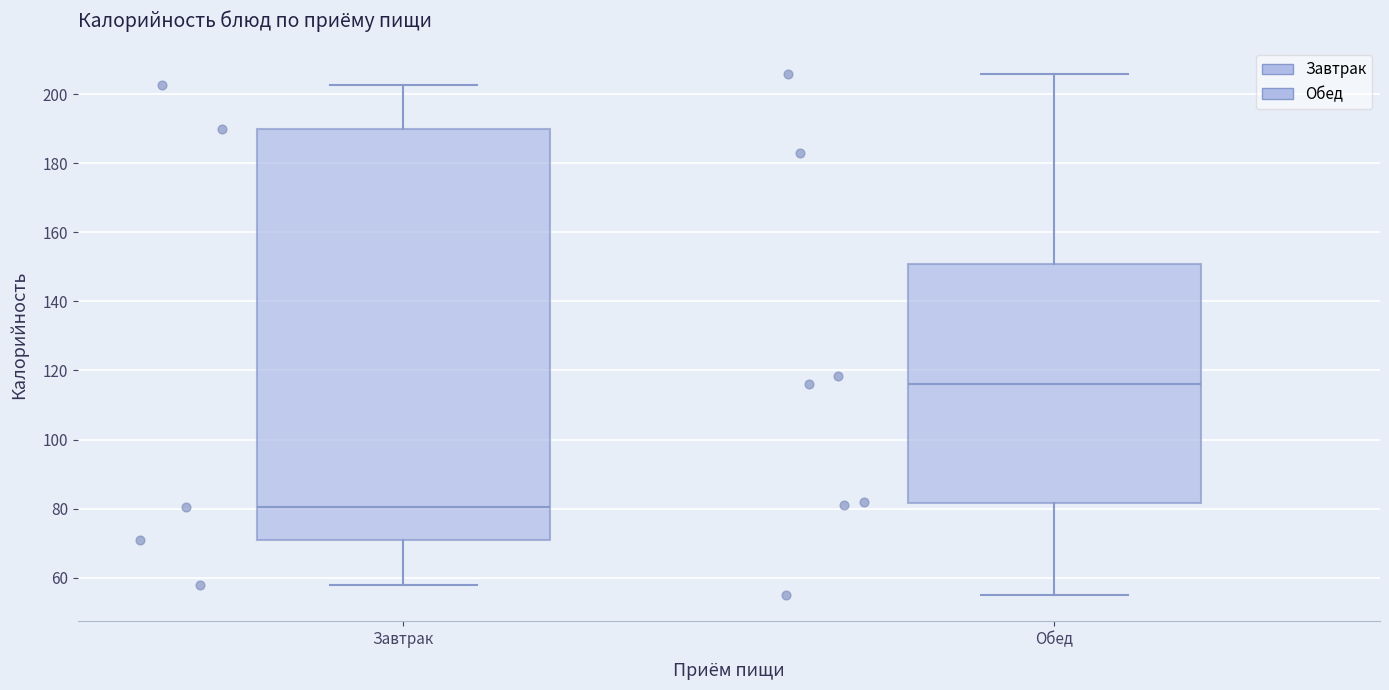

Reading left to right, read every box against the y-axis: the position of its median line, the range the box covers, and the ends of its whiskers. The values are not printed on the chart, so give them approximately, as read against the axis.

Завтрак: median 80, box 70 to 190, whiskers 58 to 202
Обед: median 116, box 82 to 150, whiskers 54 to 206